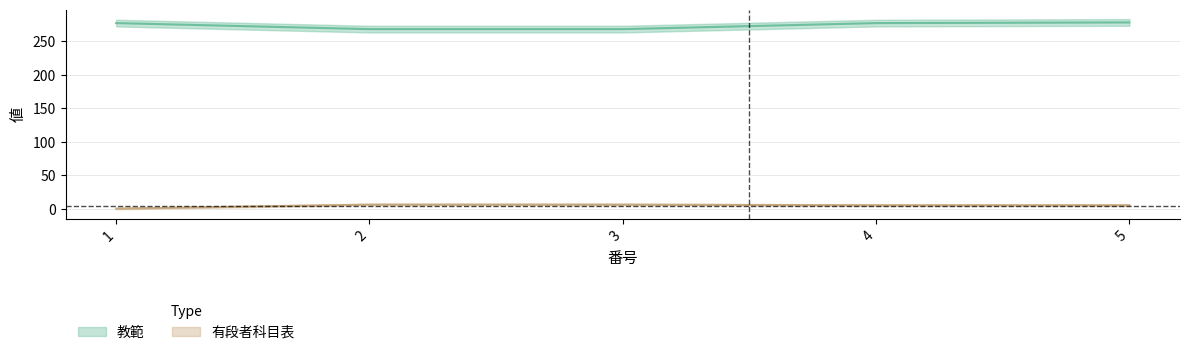

Is the value of 有段者科目表 at 3 greater than the value of 教範 at 2?

No